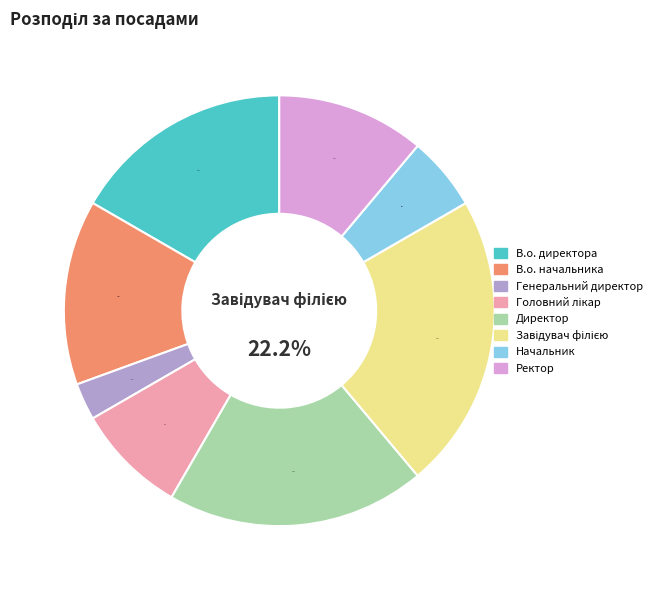

Do Головний лікар and Начальник together represent more than half of the pie?

No